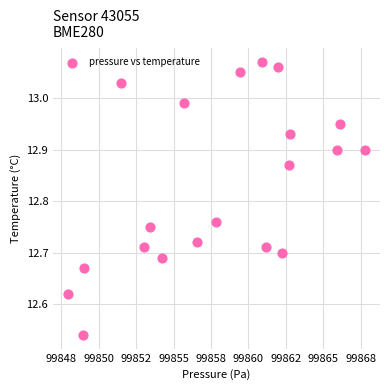

What is the range of X values (max minus min)?

19.9